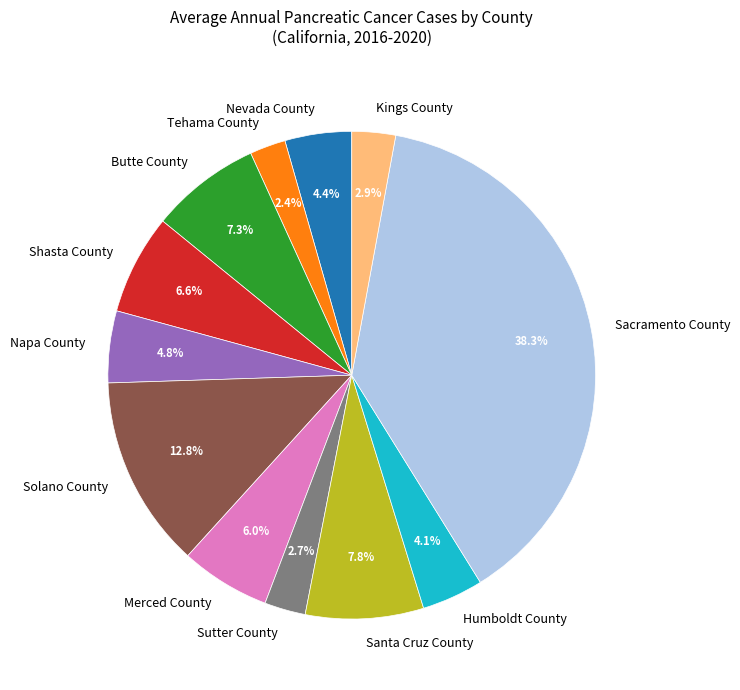

Is the sum of Humboldt County and Sutter County greater than half?

No